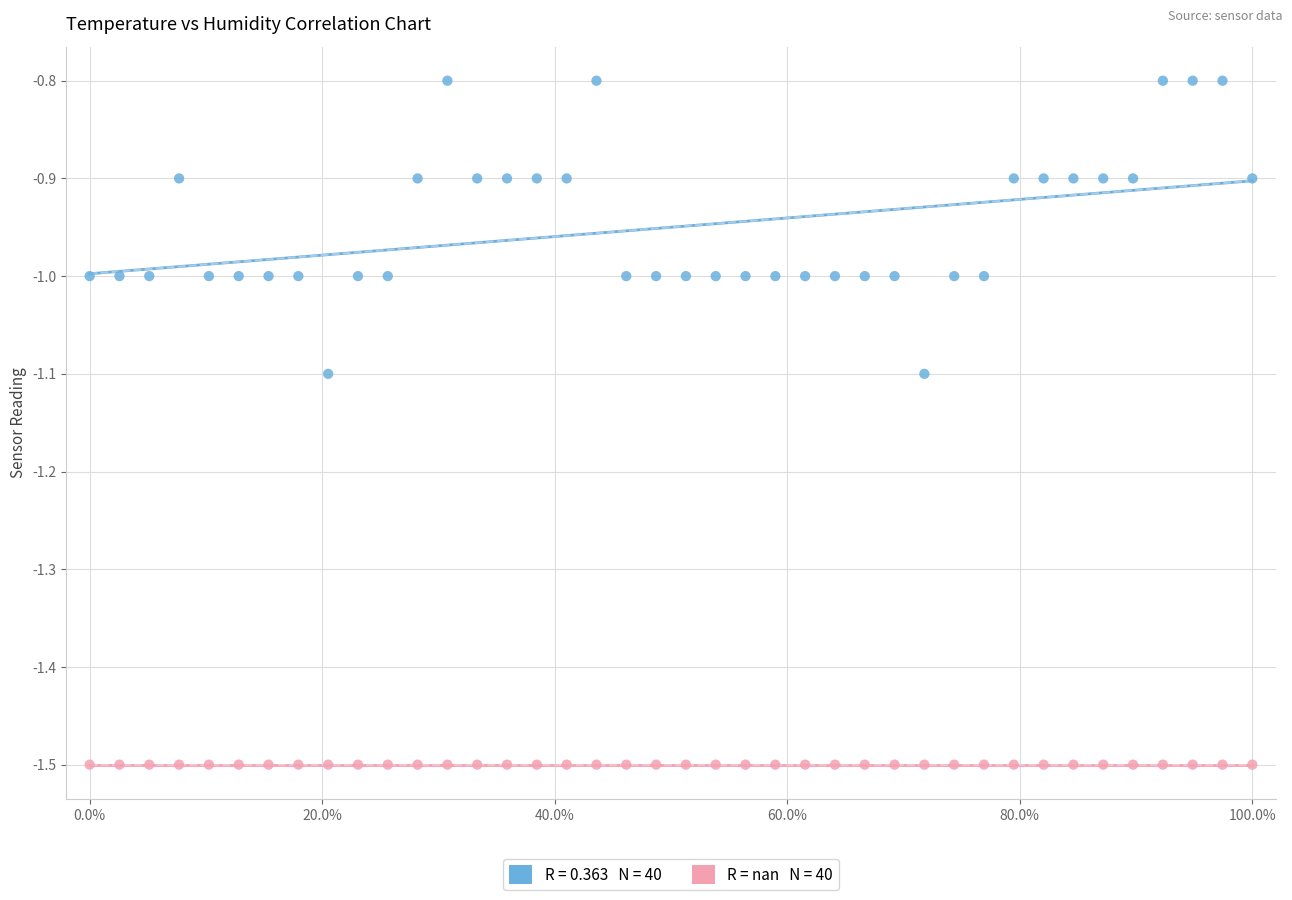

How many data points are displayed?

80